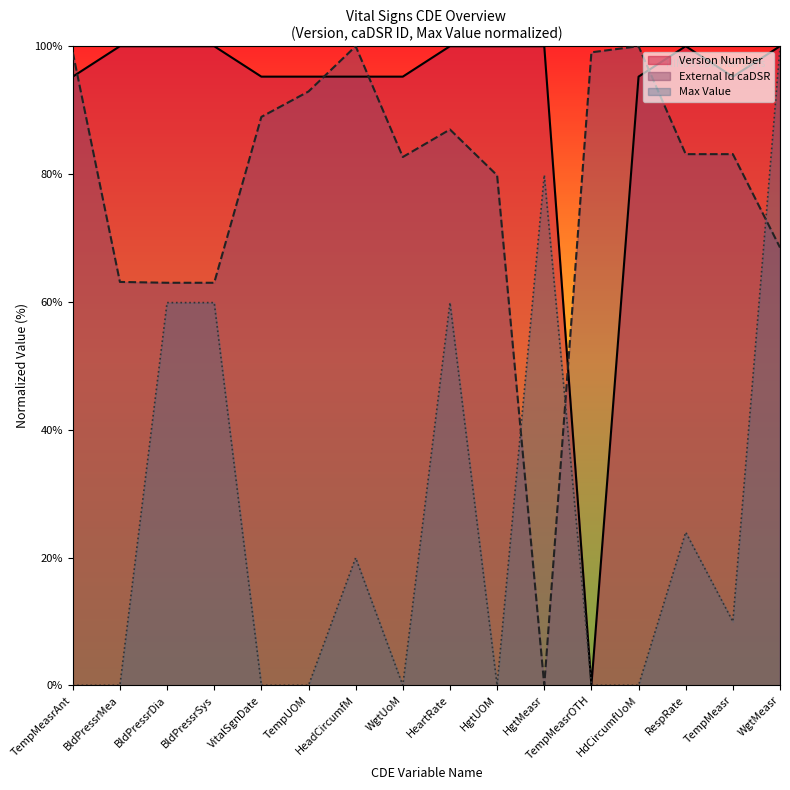

Read the External Id caDSR value at HeadCircumfM.

100.0